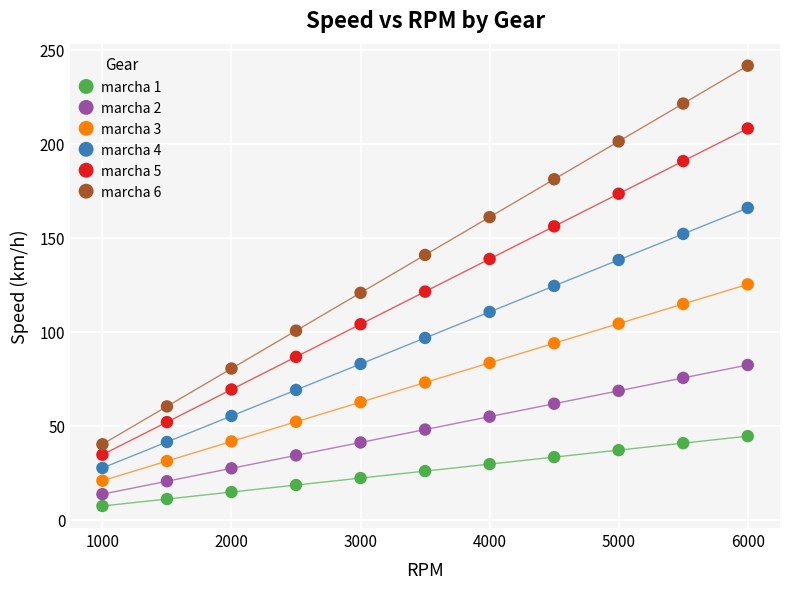

Across all data points, what is the range of Y values (max minus min)?

234.1